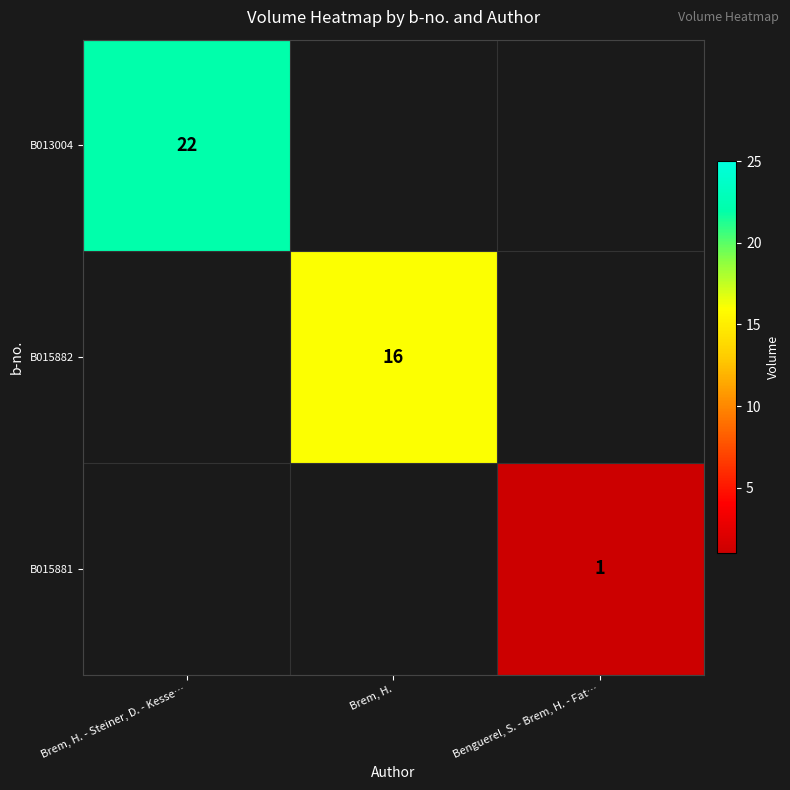

Is it true that B015881 equals 2 at Benguerel, S. - Brem, H. - Fat…?

False